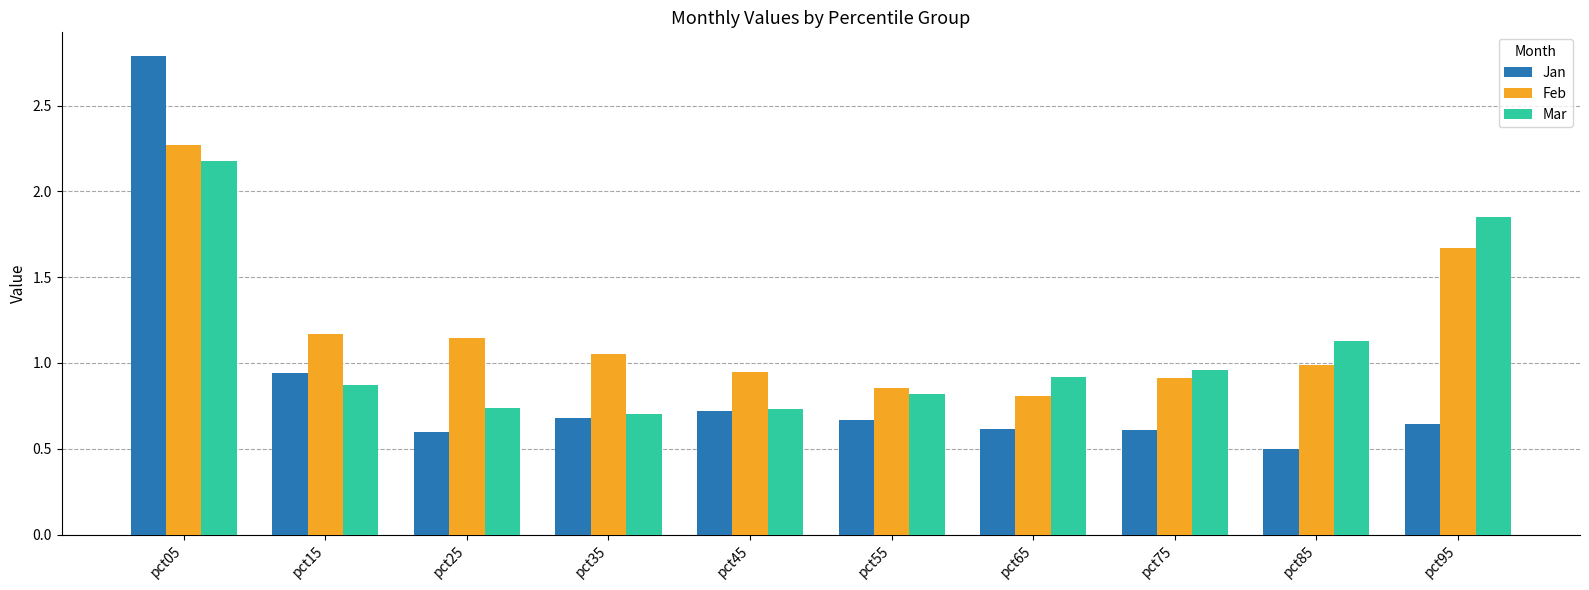

Which label corresponds to the largest value in the chart?

pct05